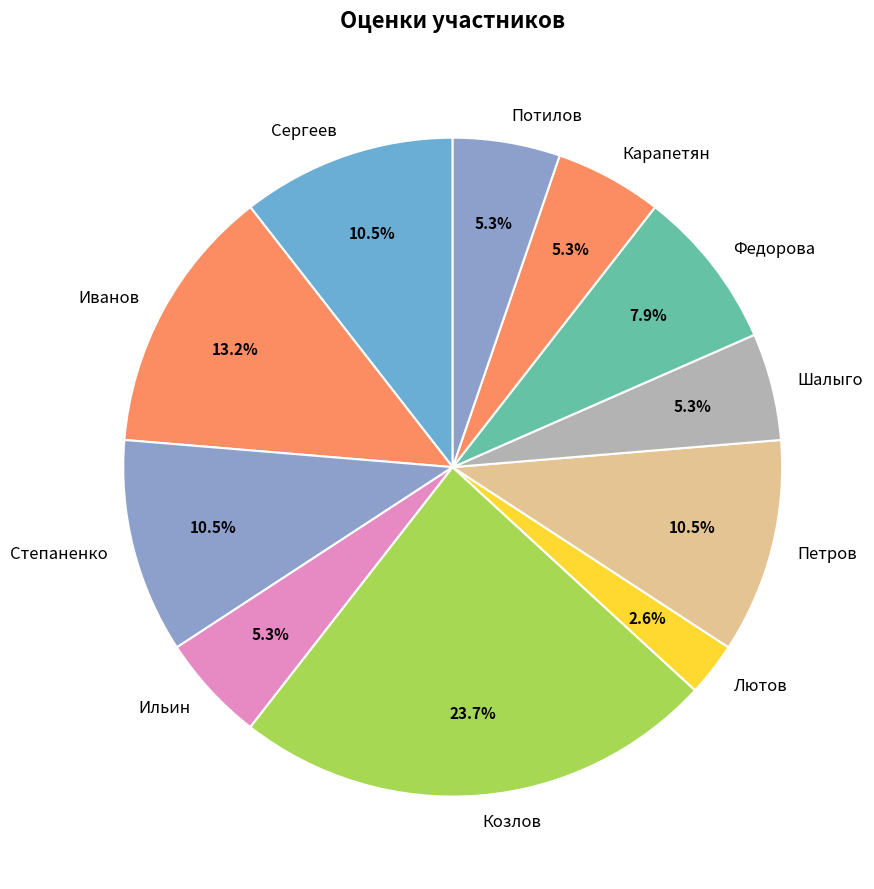

To the nearest percent, what is the combined percentage of Петров and Козлов?

34%